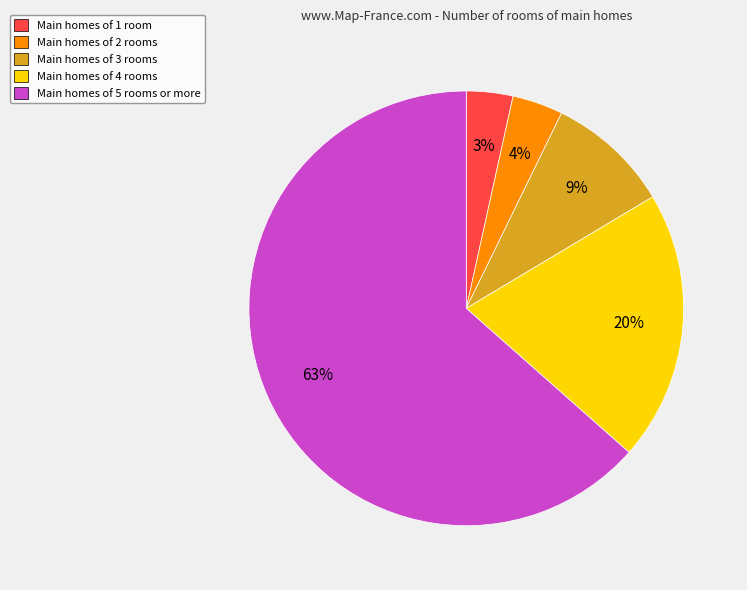

True or false: Main homes of 4 rooms accounts for 11% of the total.

False